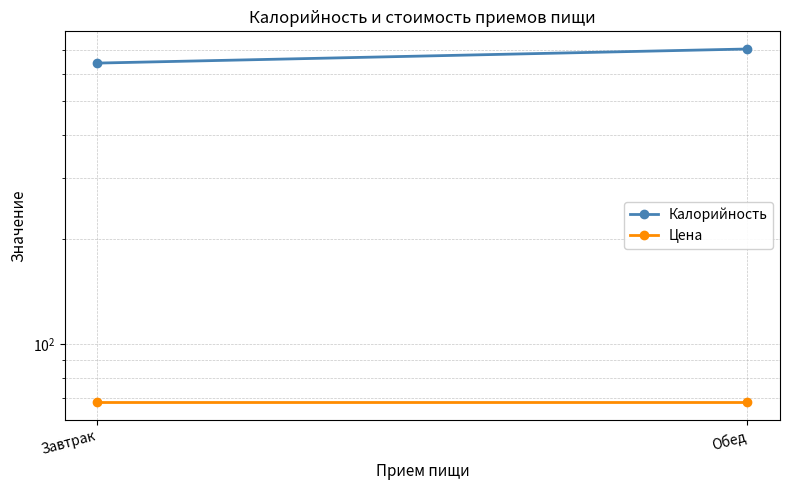

What is the value of the Цена point at the 1st from the left?

68